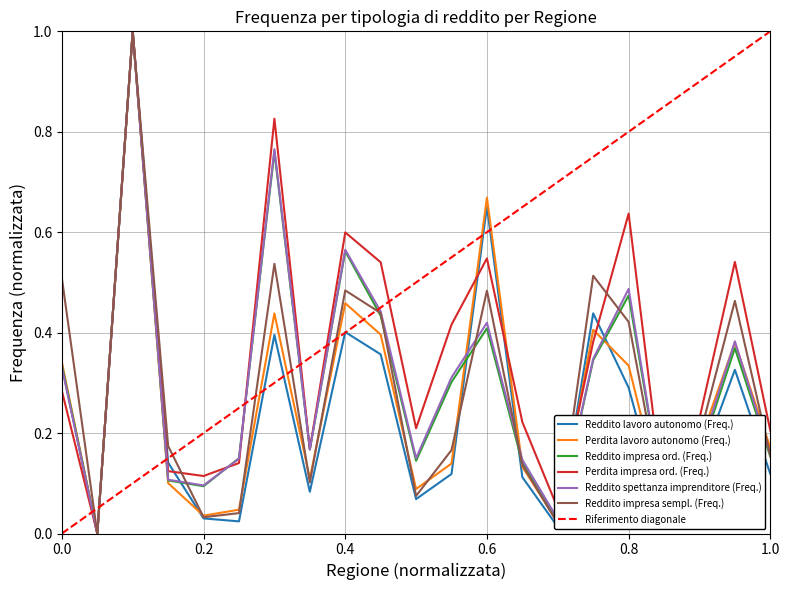

What is the maximum value for Reddito spettanza imprenditore (Freq.)?

1.0